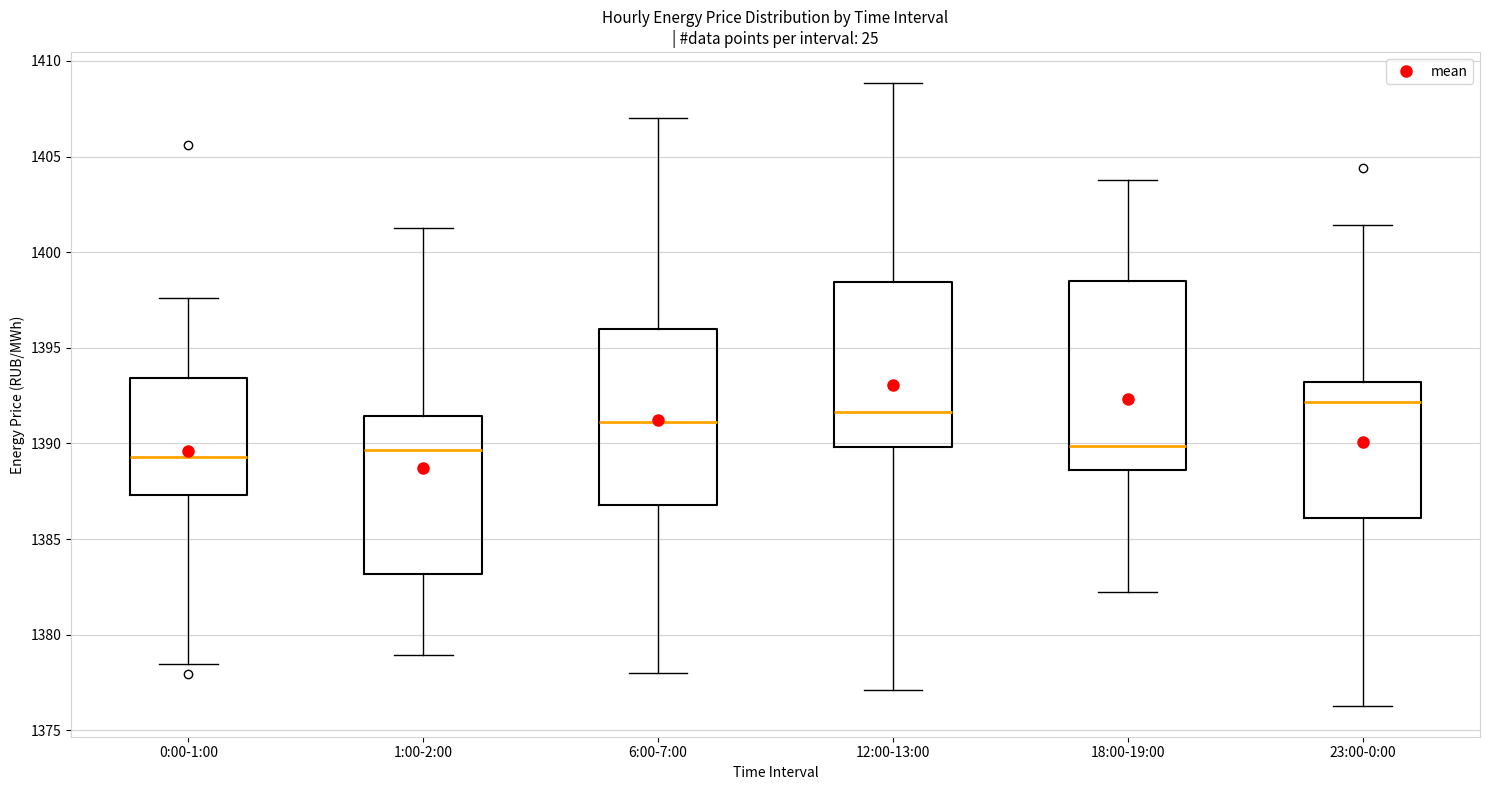

Reading left to right, transcribe this box plot: for each box, give where its median line is, the range the box spans, and where its two whiskers end, as read against the y-axis. The values are not printed on the chart, so give them approximately, as read against the axis.

0:00-1:00: median 1389.5, box 1387.5 to 1393.5, whiskers 1378.5 to 1397.5
1:00-2:00: median 1389.5, box 1383.0 to 1391.5, whiskers 1379.0 to 1401.0
6:00-7:00: median 1391.0, box 1387.0 to 1396.0, whiskers 1378.0 to 1407.0
12:00-13:00: median 1391.5, box 1390.0 to 1398.5, whiskers 1377.0 to 1409.0
18:00-19:00: median 1390.0, box 1388.5 to 1398.5, whiskers 1382.0 to 1404.0
23:00-0:00: median 1392.0, box 1386.0 to 1393.0, whiskers 1376.5 to 1401.5